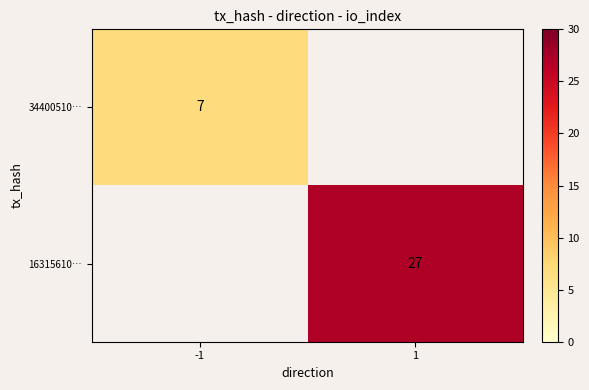

Is the value of 16315610… at 1 greater than the value of 34400510… at -1?

Yes